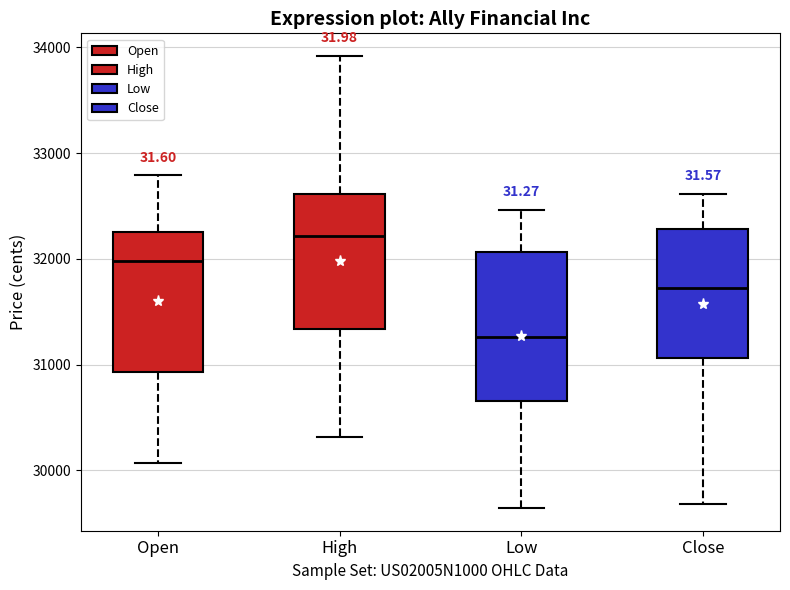

Reading left to right, transcribe this box plot: for each box, give where its median line is, the range the box spans, and where its two whiskers end, as read against the y-axis. The values are not printed on the chart, so give them approximately, as read against the axis.

Open: median 32000, box 30900 to 32300, whiskers 30100 to 32800
High: median 32200, box 31300 to 32600, whiskers 30300 to 33900
Low: median 31300, box 30700 to 32100, whiskers 29600 to 32500
Close: median 31700, box 31100 to 32300, whiskers 29700 to 32600